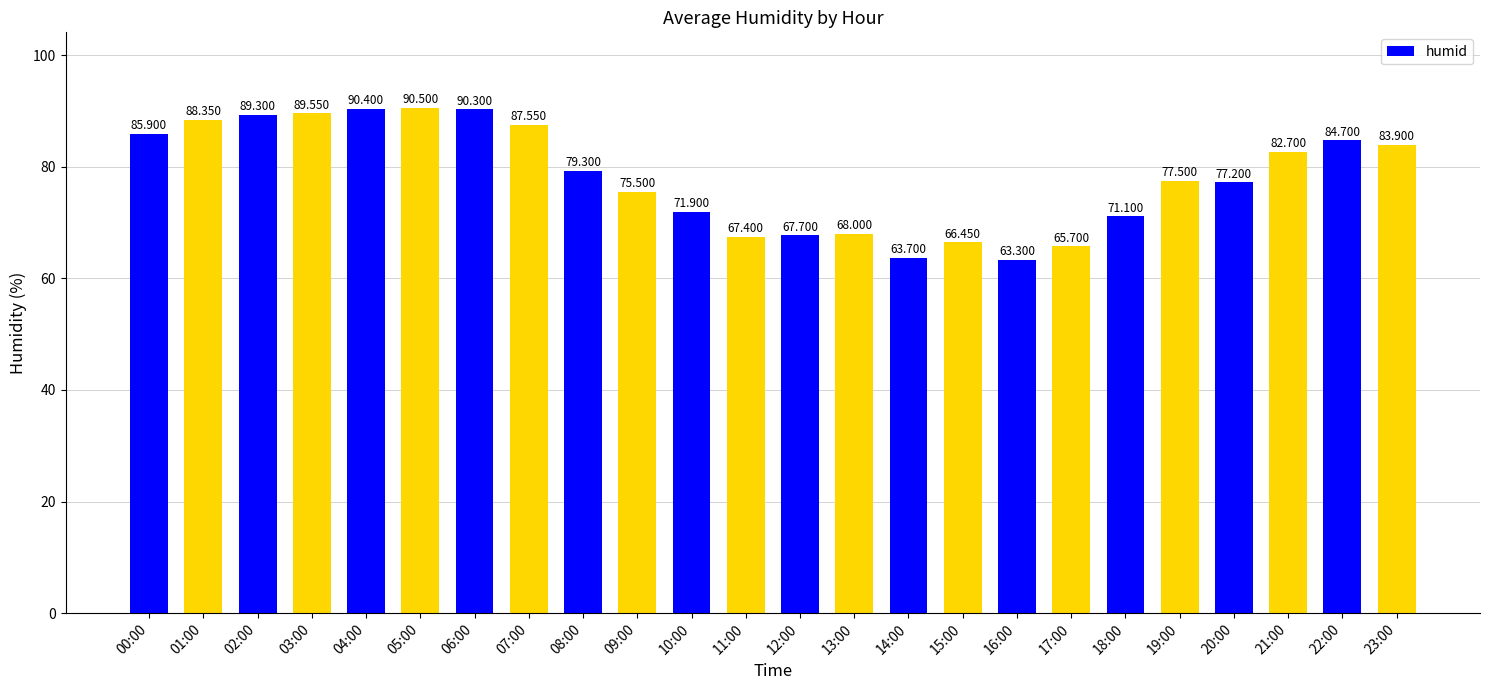

List the labels in order of value, smallest first.

16:00, 14:00, 17:00, 15:00, 11:00, 12:00, 13:00, 18:00, 10:00, 09:00, 20:00, 19:00, 08:00, 21:00, 23:00, 22:00, 00:00, 07:00, 01:00, 02:00, 03:00, 06:00, 04:00, 05:00